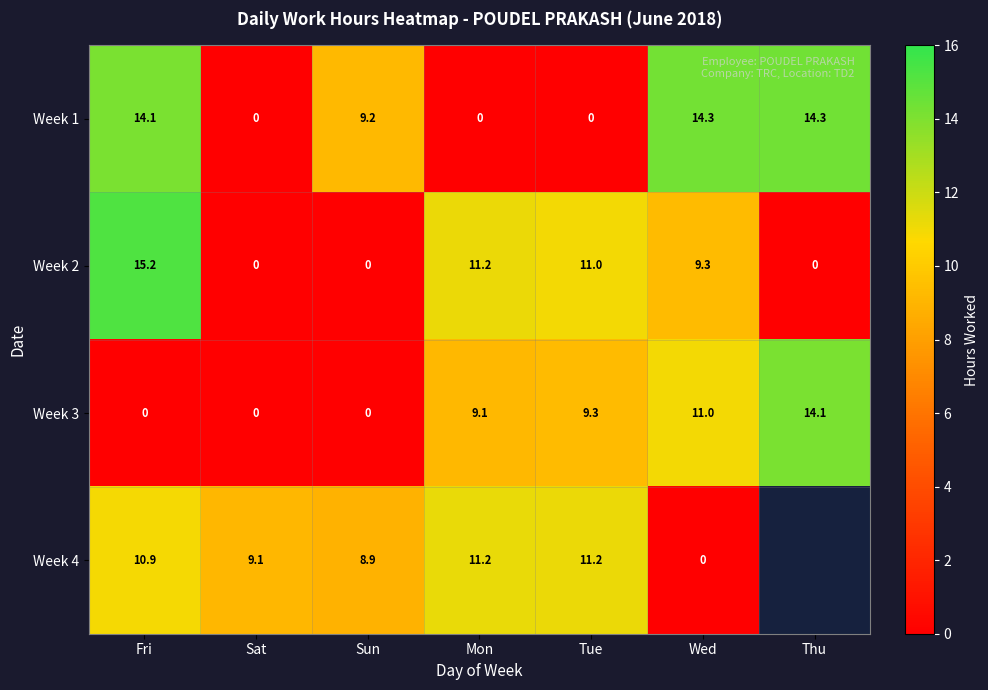

Is the value of Week 2 at Fri greater than the value of Week 3 at Tue?

Yes